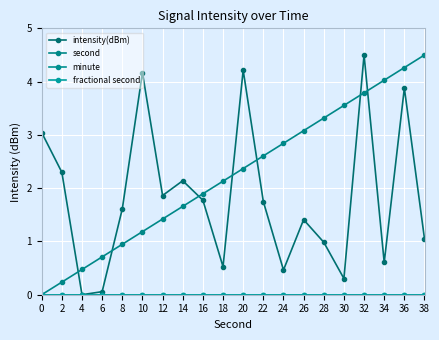

Is this an area chart (filled region under the line)?

No